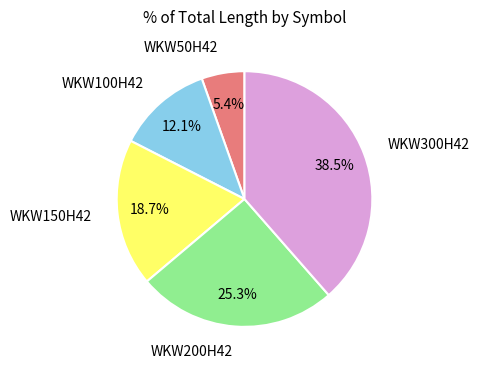

Which has a higher value, WKW100H42 or WKW300H42?

WKW300H42